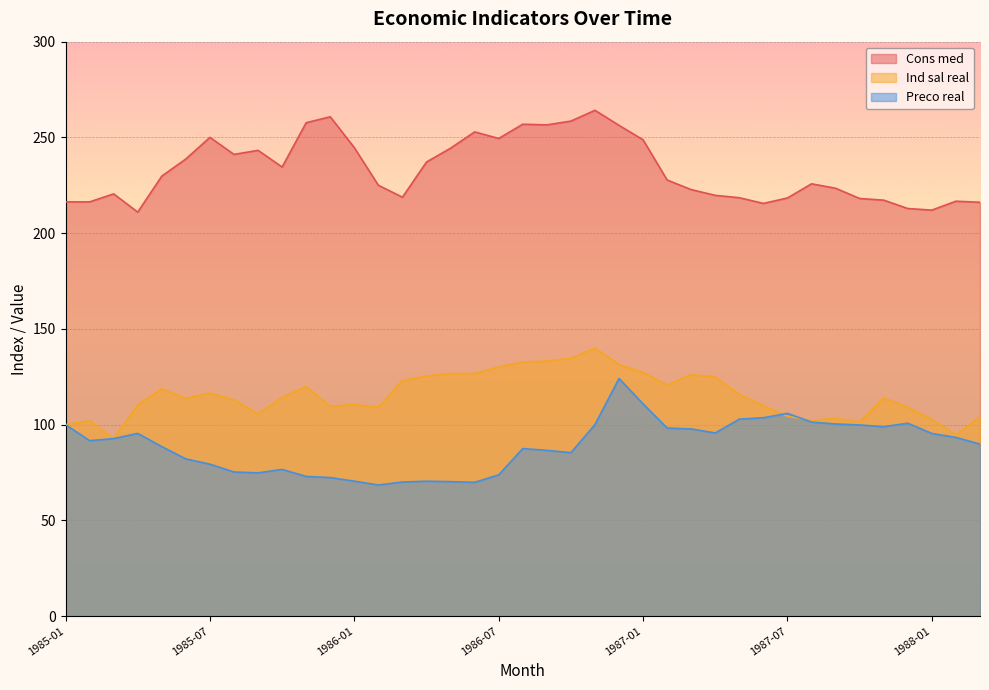

Rank the series at 1986-07 from lowest to highest value.

Preco real, Ind sal real, Cons med